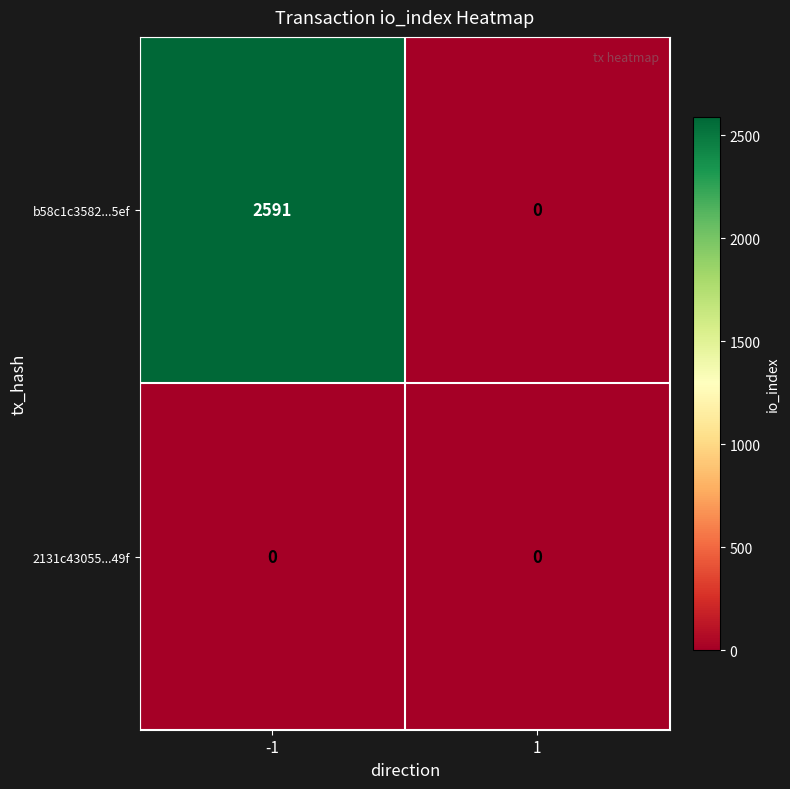

Count the number of categories in the chart.

2